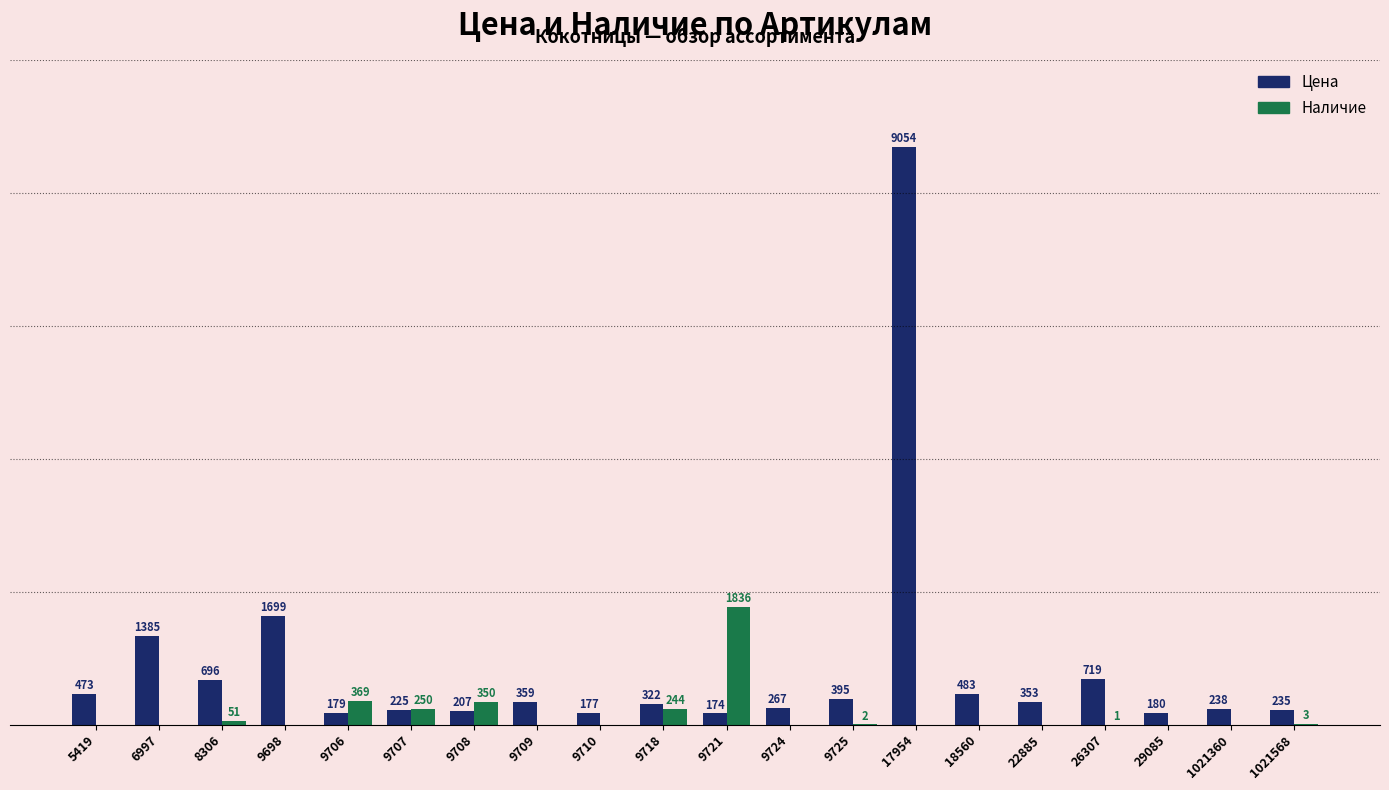

Which series has the largest total across all categories?

Цена